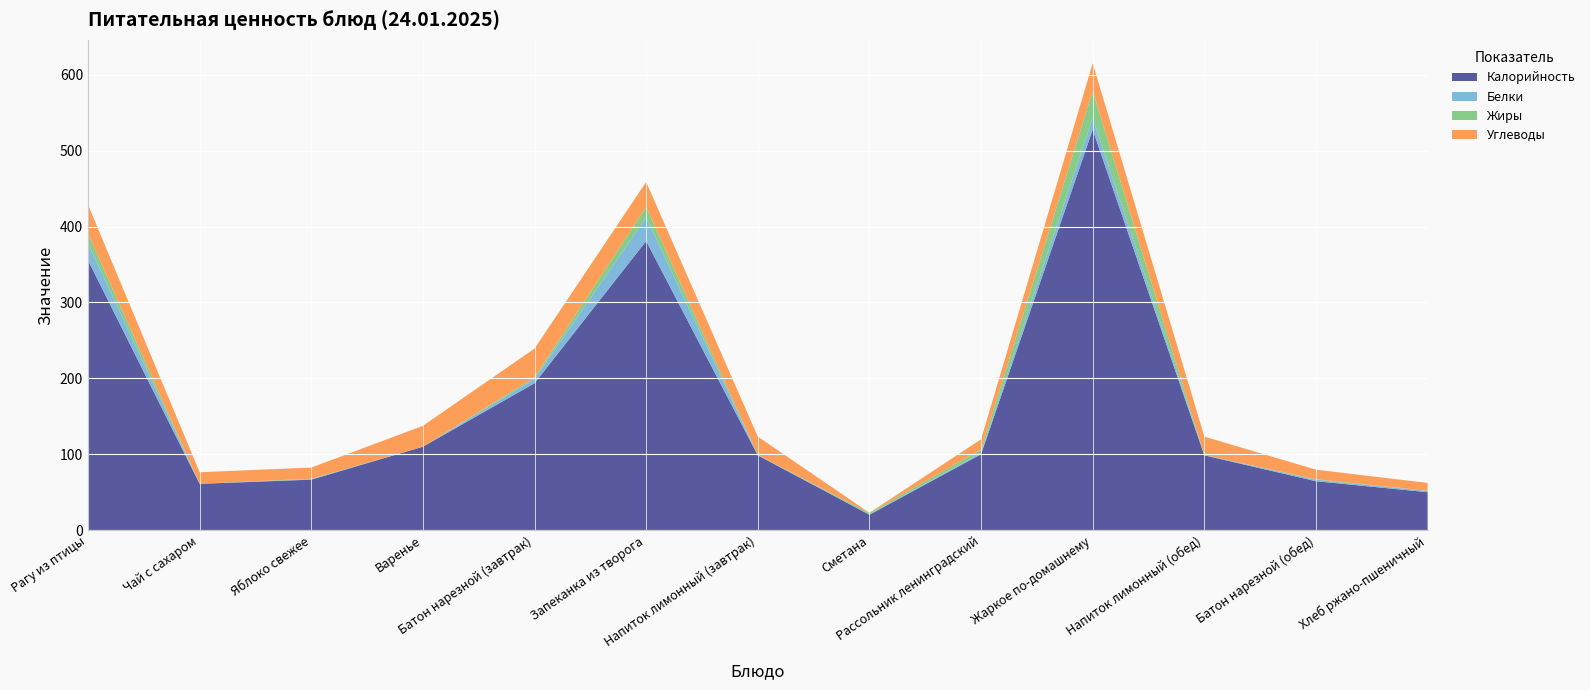

Reading left to right, what are all the values shown in this chart?

Калорийность: Рагу из птицы=355.6	Чай с сахаром=61.1	Яблоко свежее=66.6	Варенье=110.0	Батон нарезной (завтрак)=193.6	Запеканка из творога=380.9	Напиток лимонный (завтрак)=98.6	Сметана=20.4	Рассольник ленинградский=100.1	Жаркое по-домашнему=527.6	Напиток лимонный (обед)=98.6	Батон нарезной (обед)=64.5	Хлеб ржано-пшеничный=50.1
Белки: Рагу из птицы=22.4	Чай с сахаром=0.2	Яблоко свежее=0.6	Варенье=0.0	Батон нарезной (завтрак)=5.6	Запеканка из творога=30.9	Напиток лимонный (завтрак)=0.5	Сметана=0.2	Рассольник ленинградский=1.8	Жаркое по-домашнему=15.4	Напиток лимонный (обед)=0.5	Батон нарезной (обед)=1.9	Хлеб ржано-пшеничный=1.6
Жиры: Рагу из птицы=12.6	Чай с сахаром=0.0	Яблоко свежее=0.6	Варенье=0.0	Батон нарезной (завтрак)=2.2	Запеканка из творога=14.0	Напиток лимонный (завтрак)=0.0	Сметана=2.0	Рассольник ленинградский=4.3	Жаркое по-домашнему=35.5	Напиток лимонный (обед)=0.0	Батон нарезной (обед)=0.7	Хлеб ржано-пшеничный=0.3
Углеводы: Рагу из птицы=38.1	Чай с сахаром=15.1	Яблоко свежее=14.7	Варенье=27.5	Батон нарезной (завтрак)=37.9	Запеканка из творога=32.9	Напиток лимонный (завтрак)=24.1	Сметана=0.3	Рассольник ленинградский=13.5	Жаркое по-домашнему=36.5	Напиток лимонный (обед)=24.1	Батон нарезной (обед)=12.6	Хлеб ржано-пшеничный=10.2